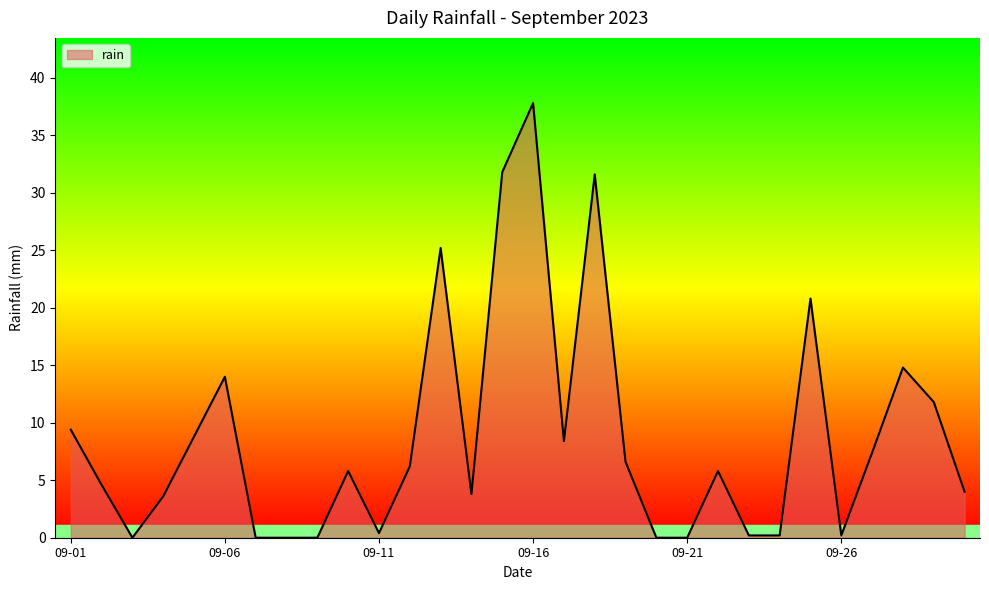

What is the greatest value displayed?

37.8